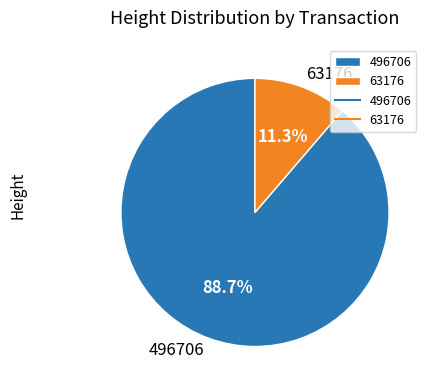

Which has a higher value, 63176 or 496706?

496706